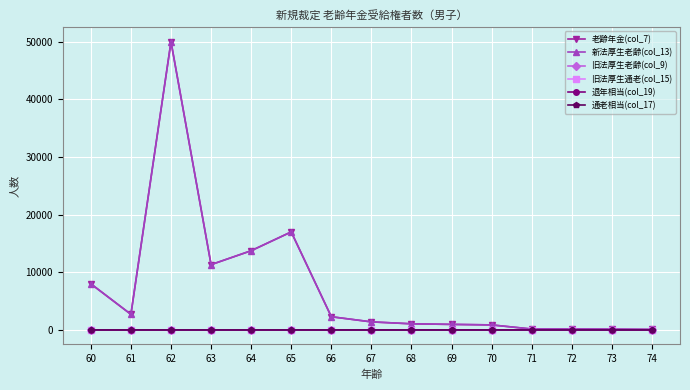

At how many categories does at least one series exceed 10058?

4